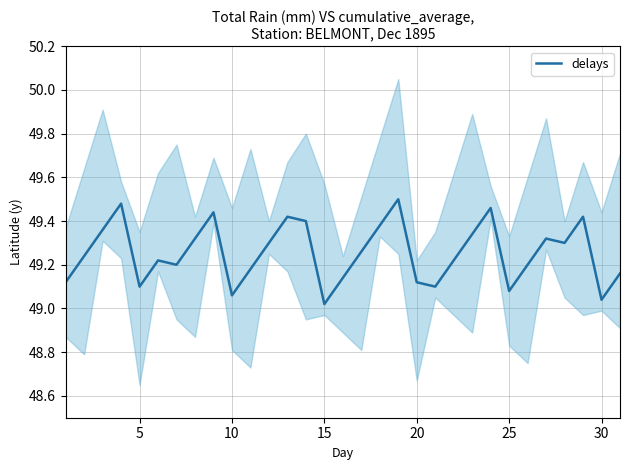

What is the difference between the second highest and minimum values?

0.5